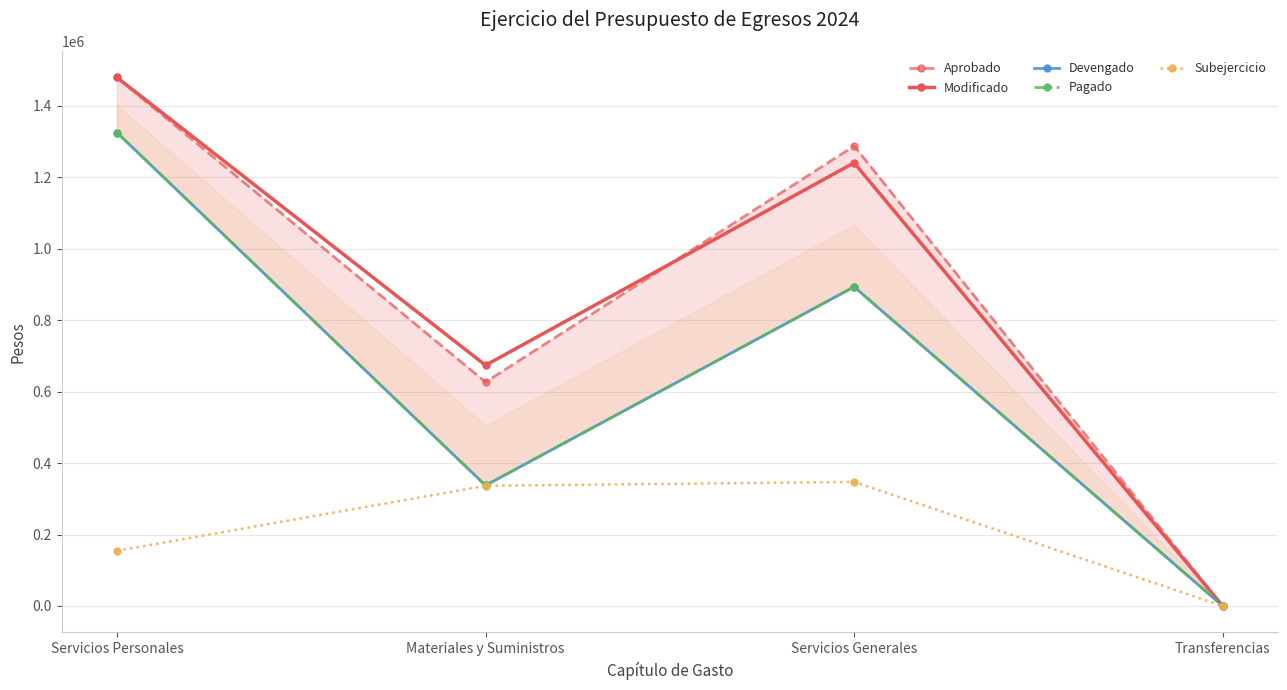

True or false: Devengado and Subejercicio cross at least once.

False